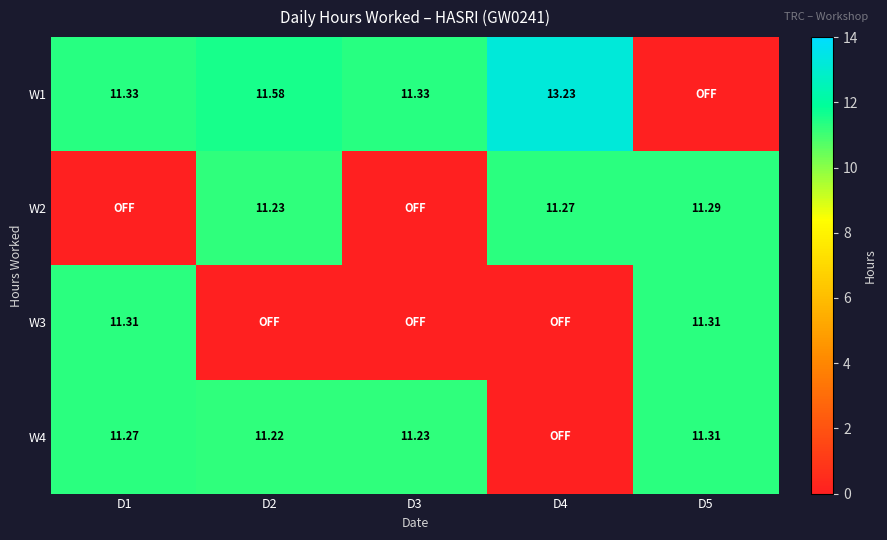

Is the value of W2 at D5 greater than the value of W4 at D3?

Yes